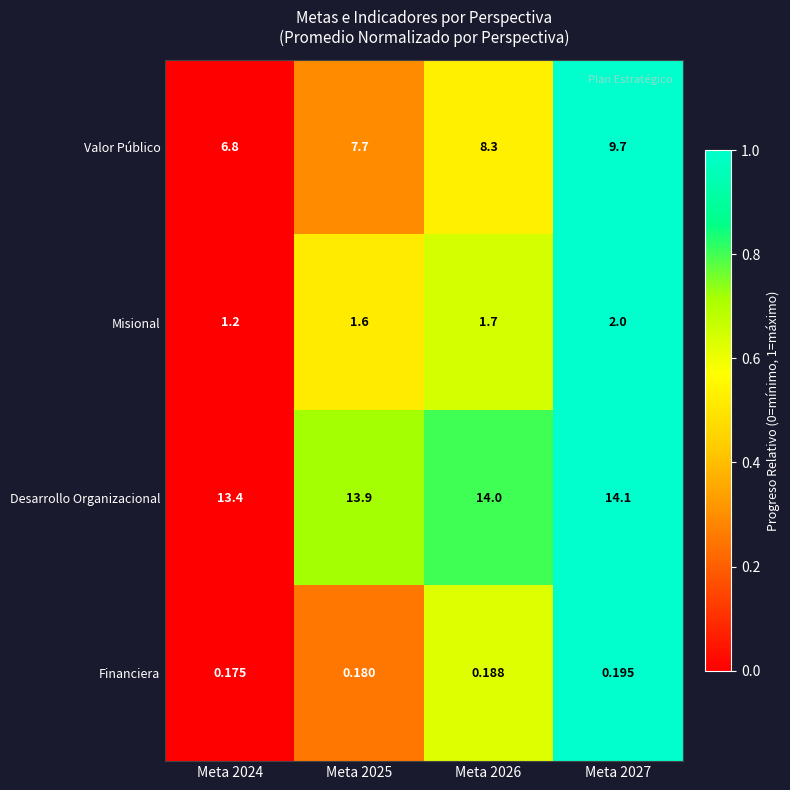

Which series has the largest range (max minus min)?

Valor Público